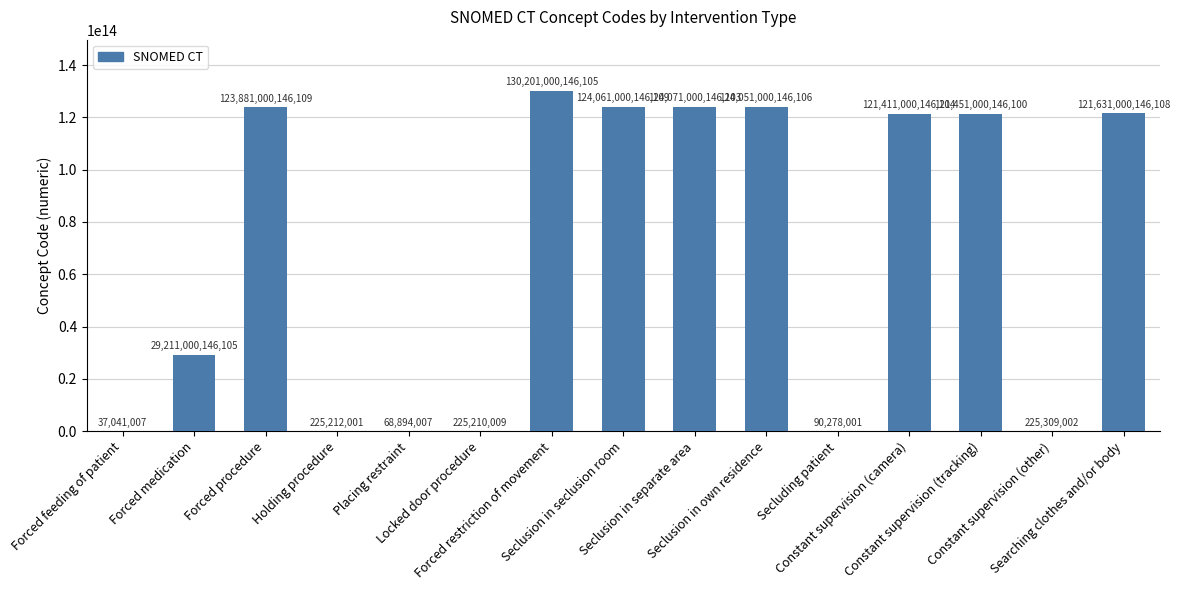

Are the bars horizontal?

No